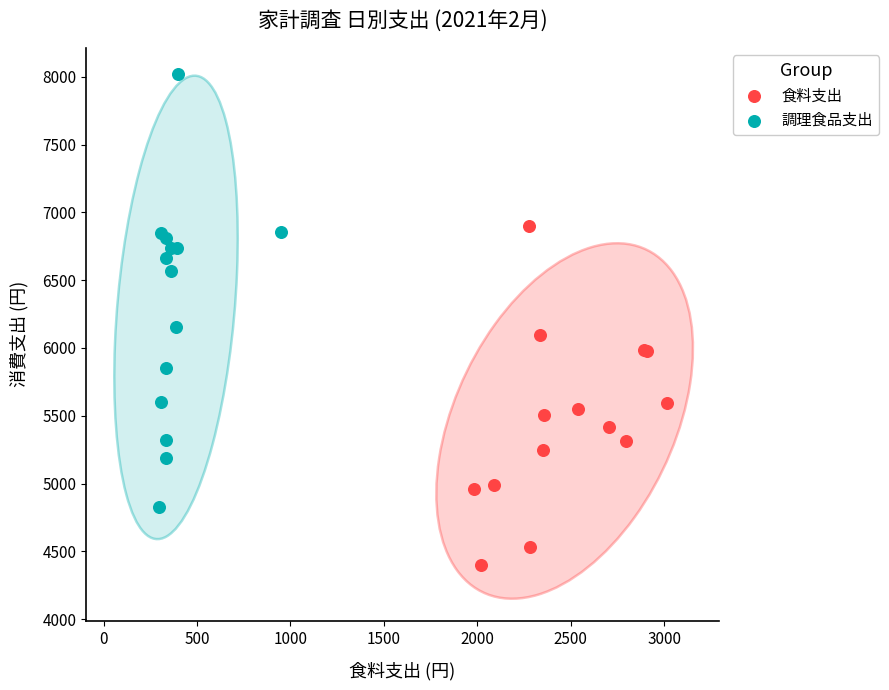

Which series reaches the maximum Y coordinate?

調理食品支出